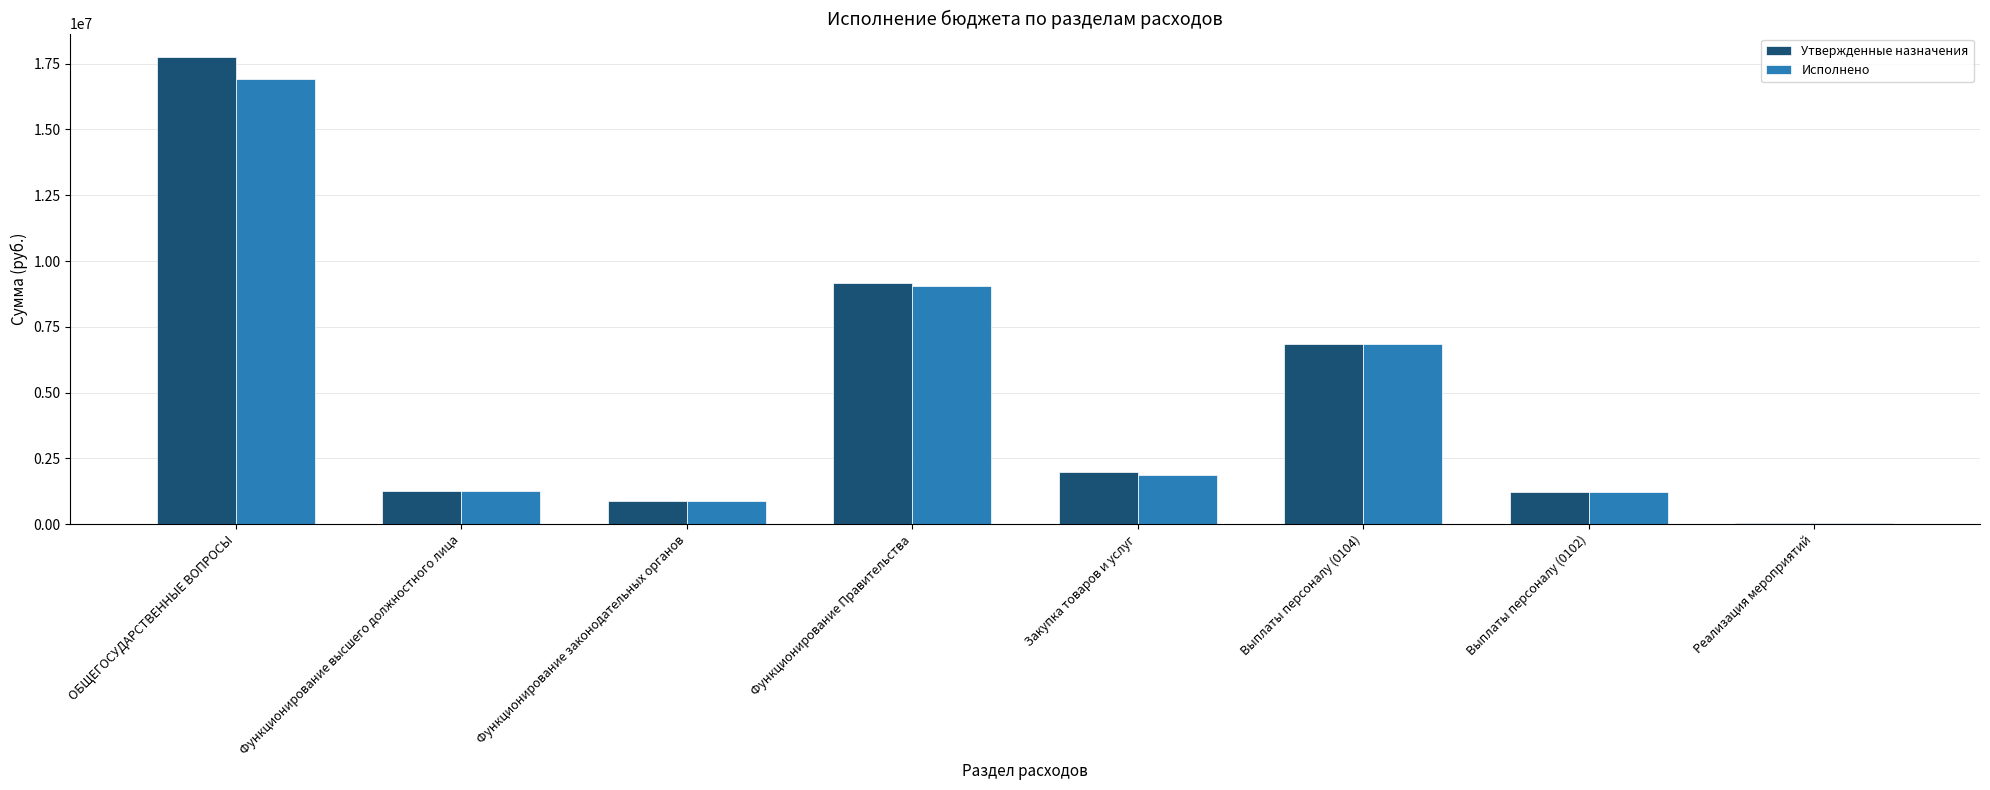

The Исполнено series shows 829669.3 at Закупка товаров и услуг. True or false?

False